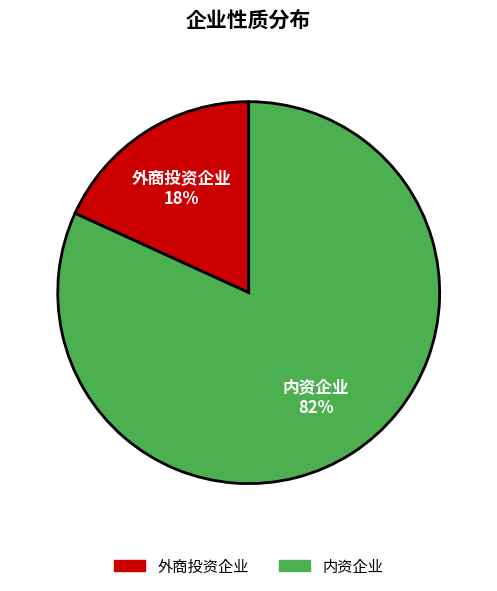

Combined, do 内资企业 and 外商投资企业 account for over 50%?

Yes